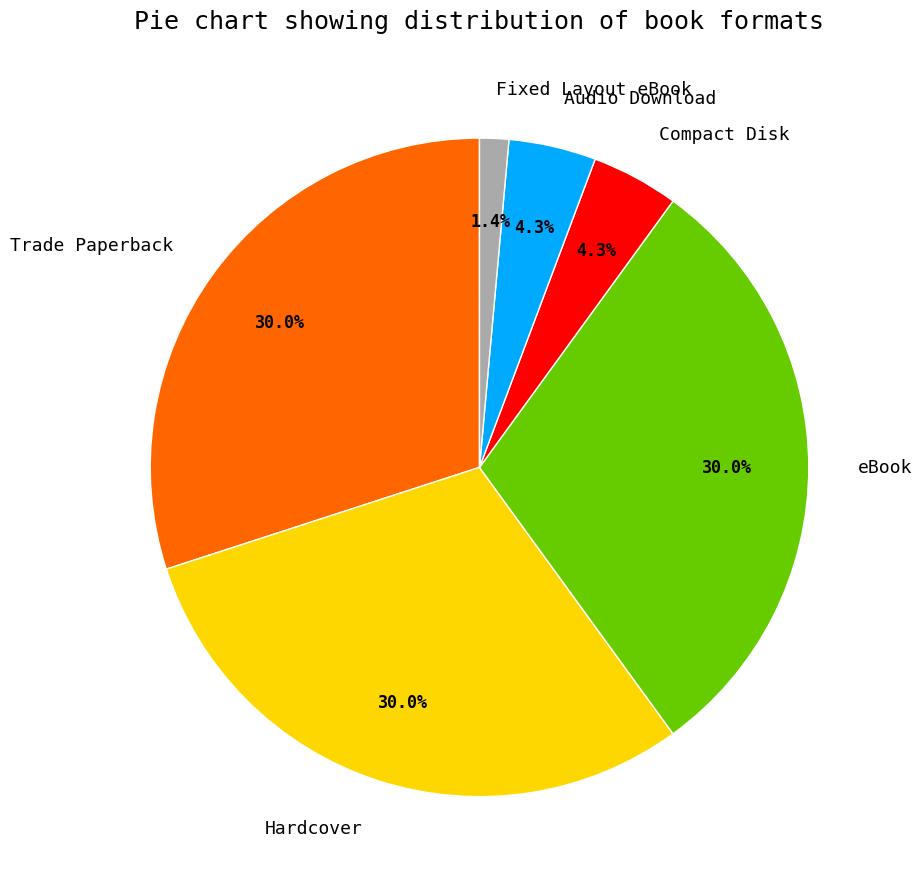

Is the sum of Compact Disk and Trade Paperback greater than half?

No